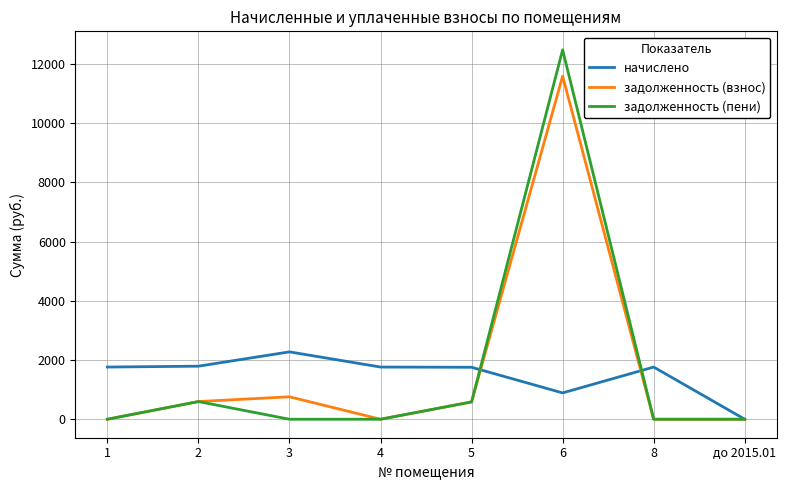

Is the value of задолженность (взнос) at 6 greater than the value of задолженность (пени) at 5?

Yes